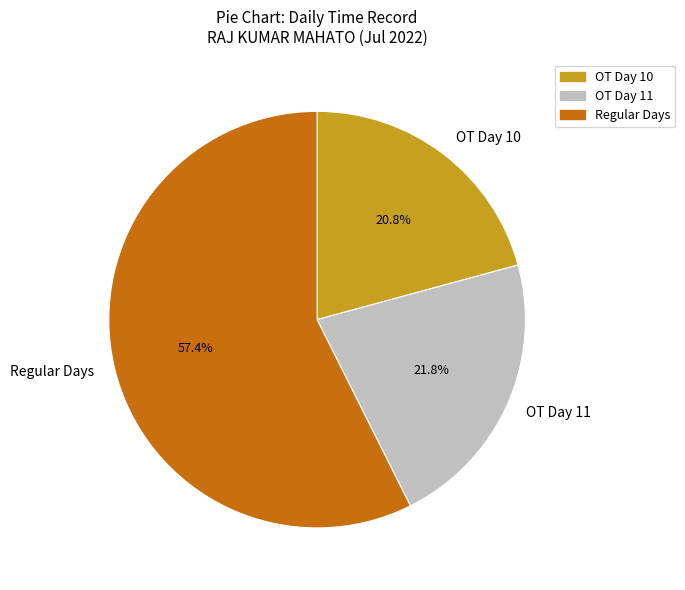

What is the majority slice?

Regular Days